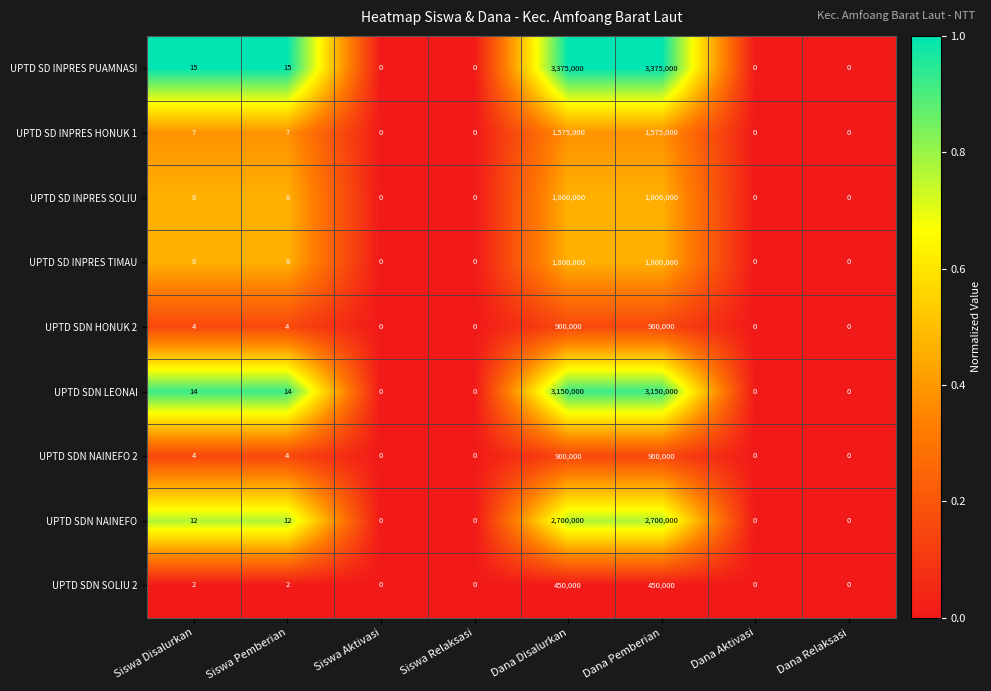

The value of UPTD SD INPRES PUAMNASI at Dana Relaksasi is -1088989. True or false?

False